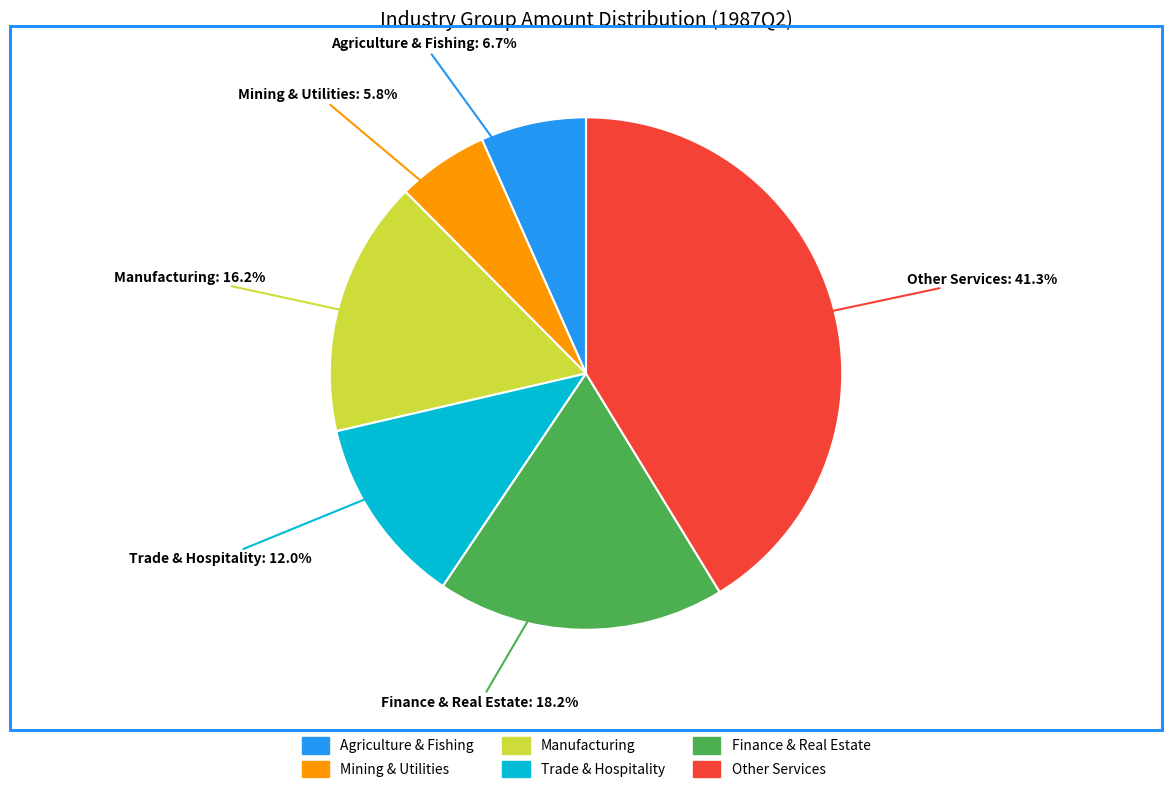

Is there a majority slice in this chart?

No